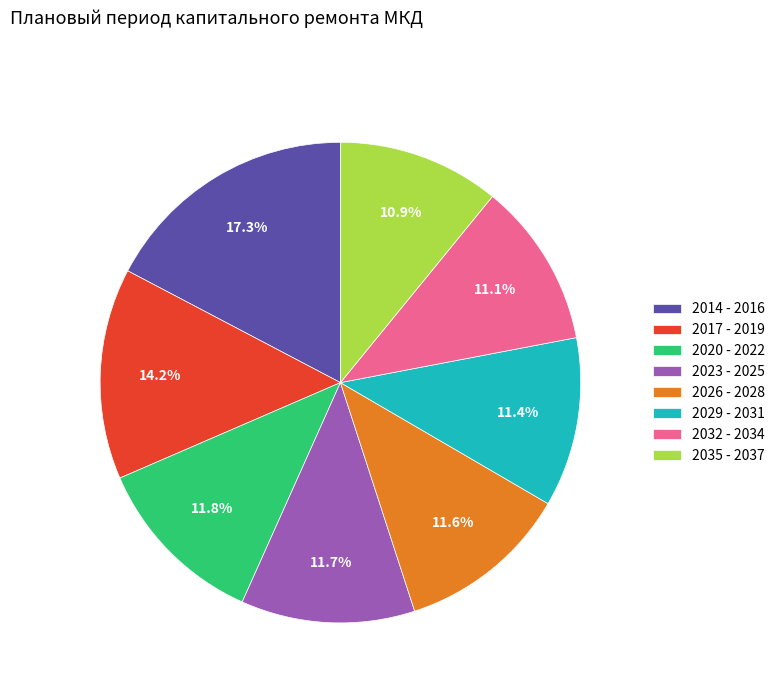

Does 2023 - 2025 represent more than half of the total?

No